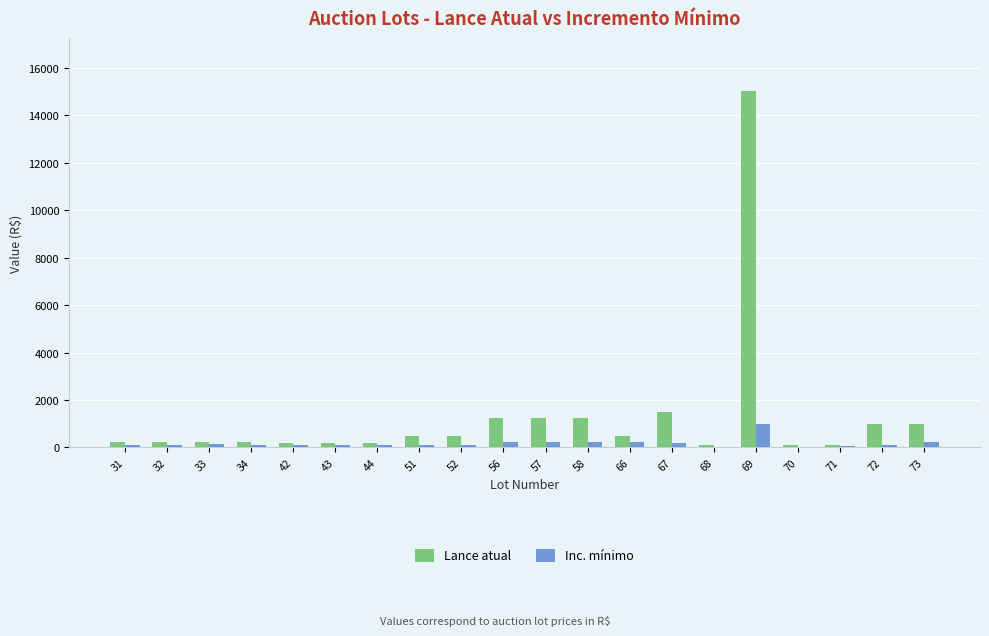

Which series has the largest total across all categories?

Lance atual